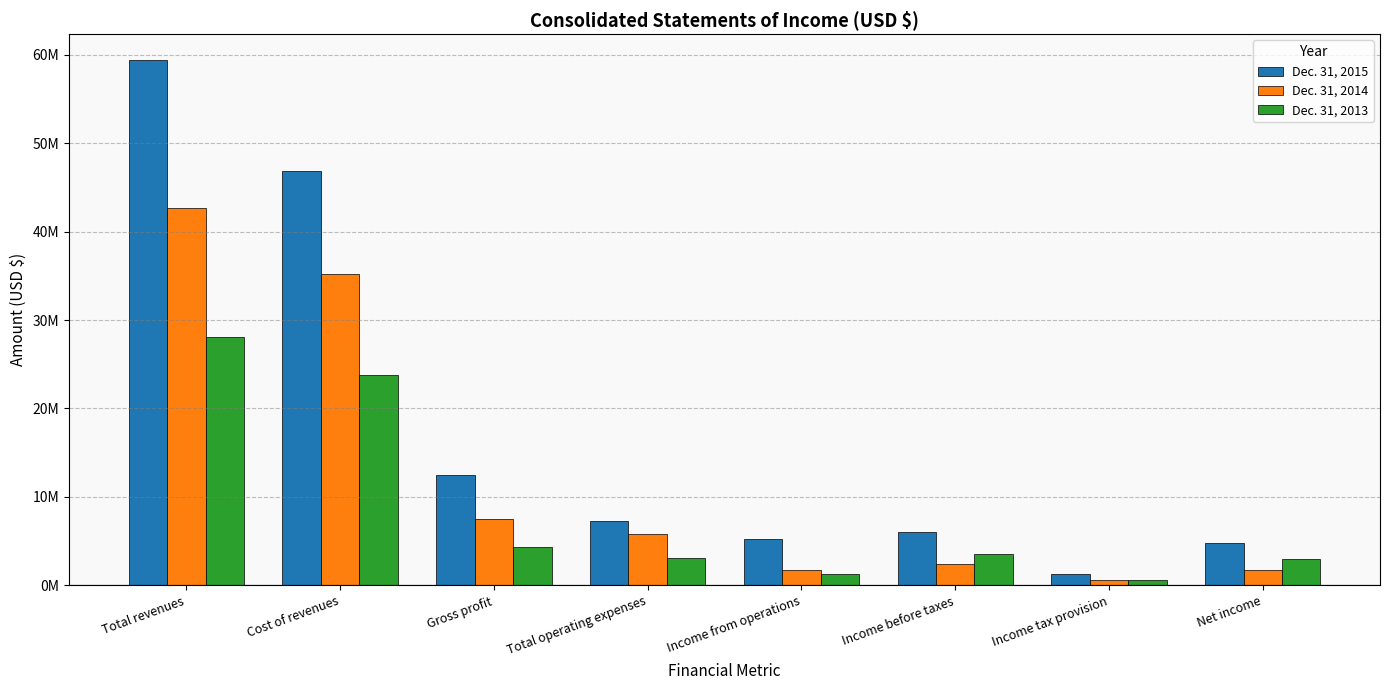

Which series has the largest total across all categories?

Dec. 31, 2015